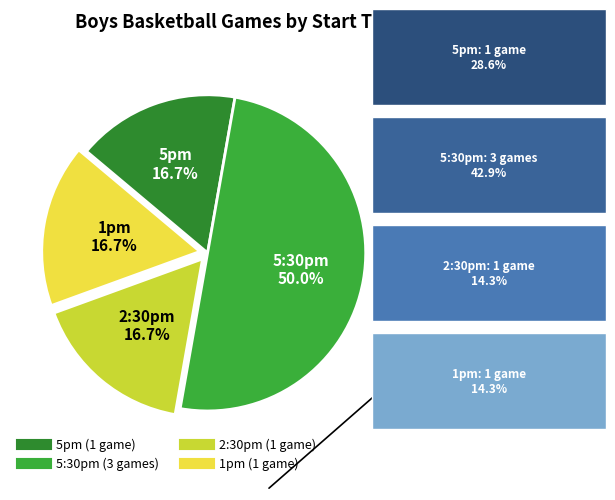

What percentage is the 5:30pm slice, to the nearest percent?

50%